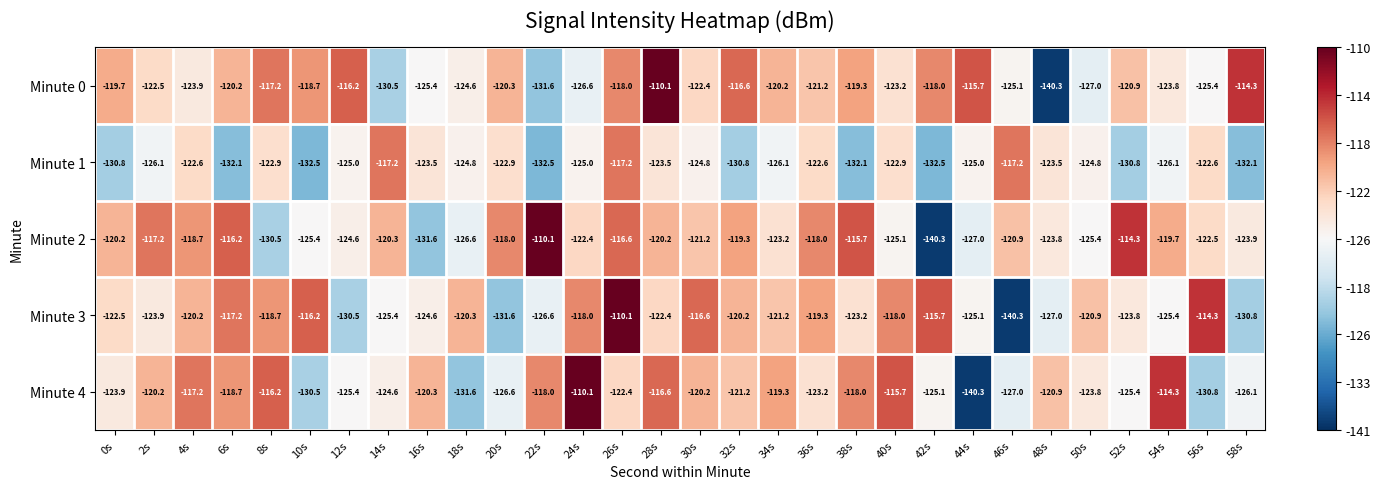

What is the sum of the Minute 0 values at 16s and 34s?

-245.6